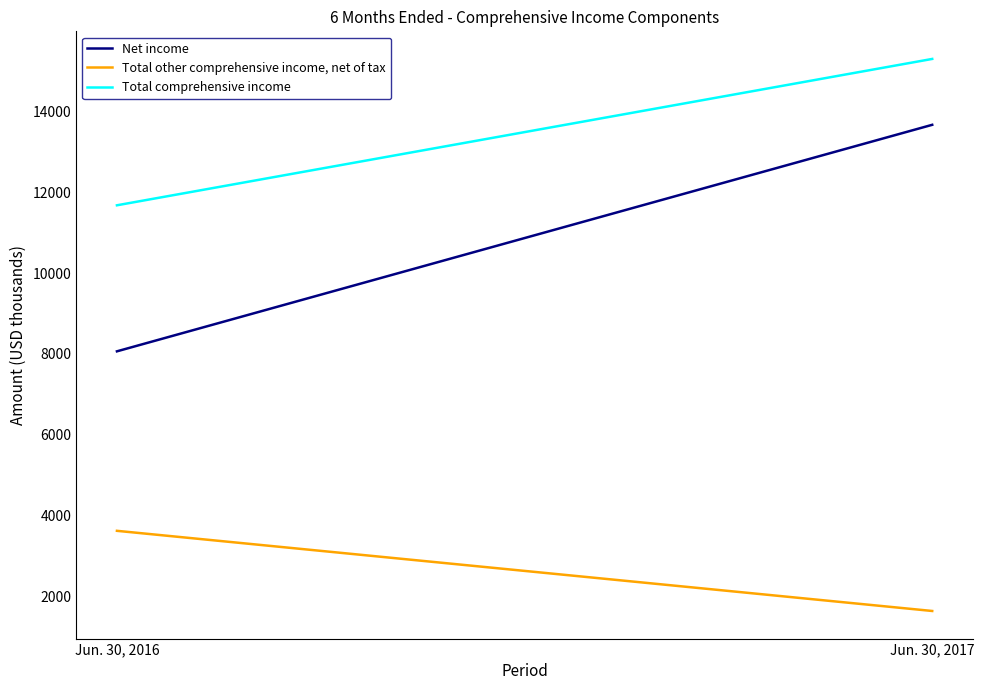

Rank the series at Jun. 30, 2016 from highest to lowest value.

Total comprehensive income, Net income, Total other comprehensive income, net of tax